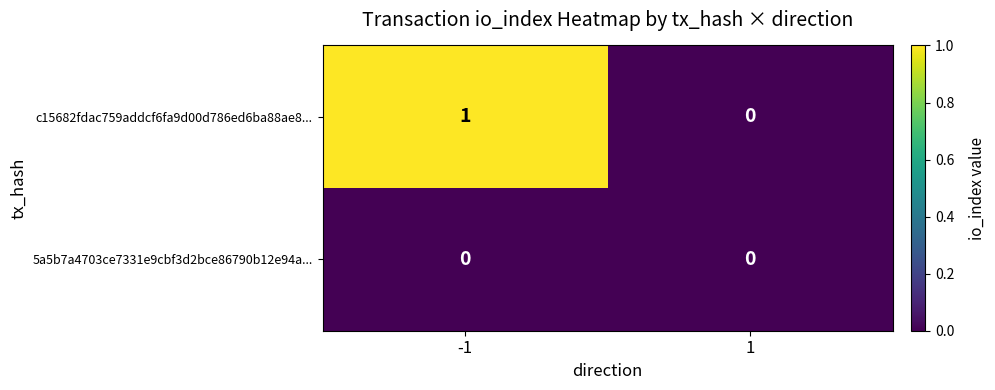

The value of c15682fdac759addcf6fa9d00d786ed6ba88ae8... at -1 is 0. True or false?

False